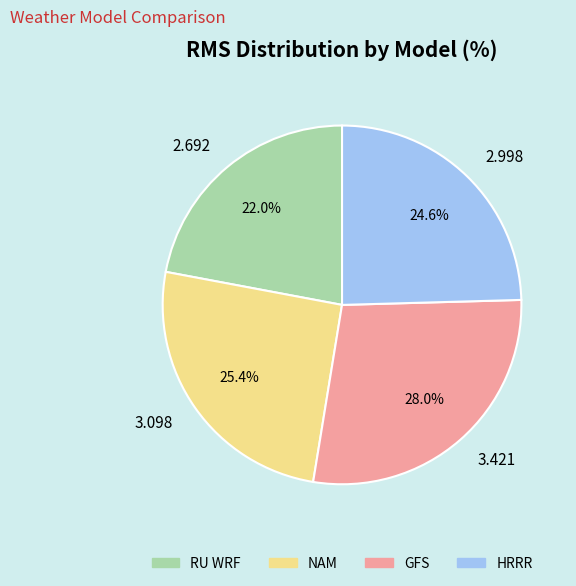

Which has a higher value, NAM or RU WRF?

NAM